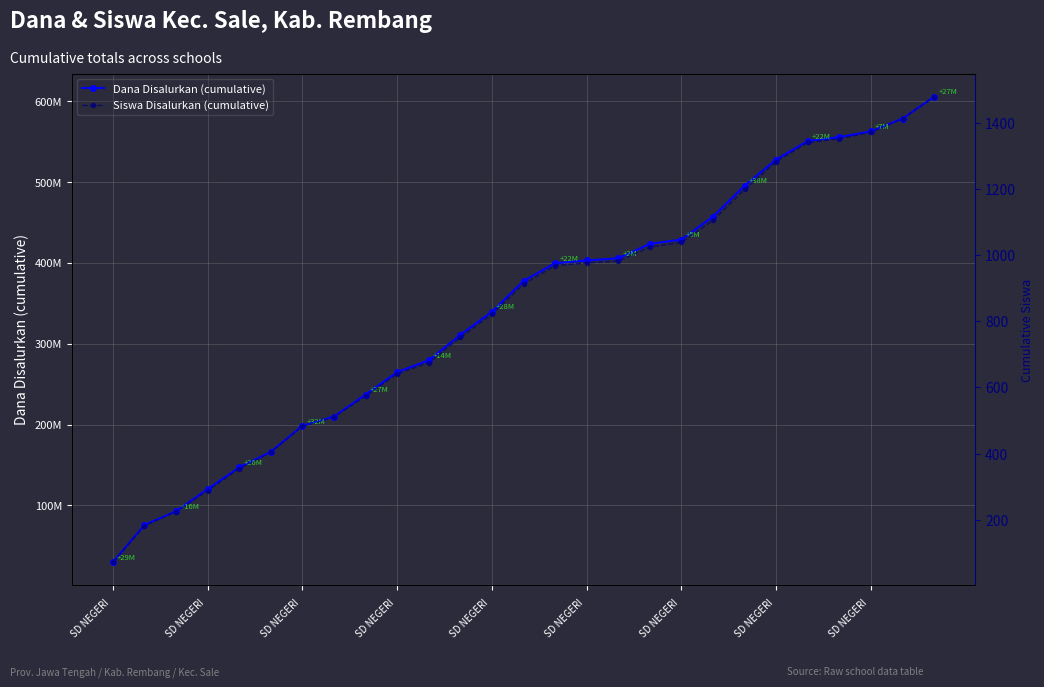

What is the value of the Dana Disalurkan (cumulative) point at the 17th from the left?

405675000